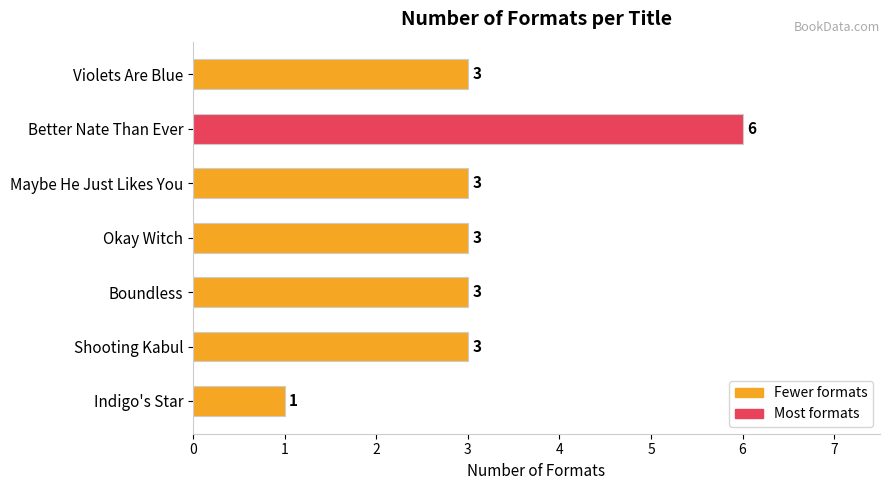

How many bars are there in total?

7